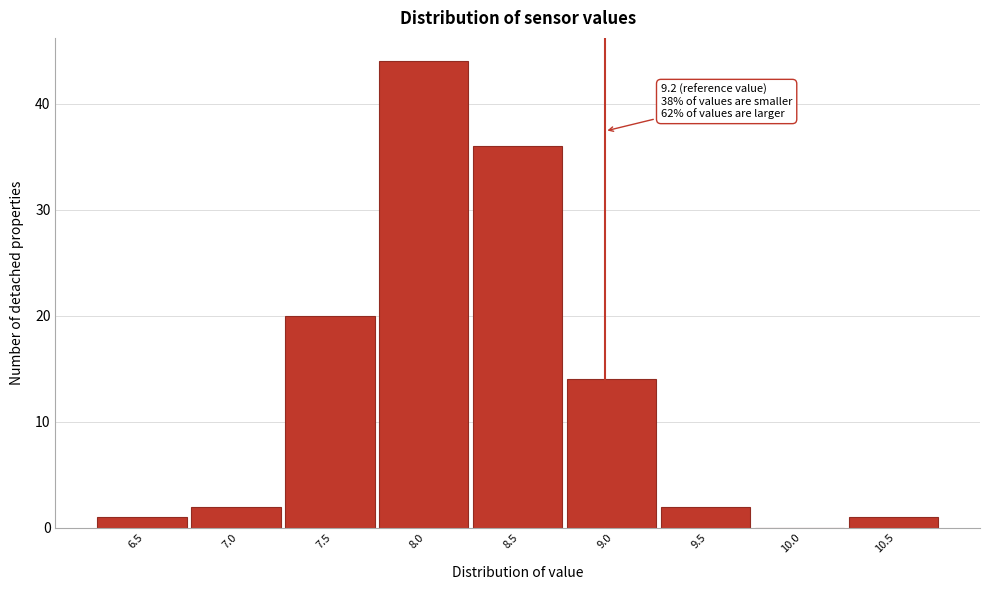

Reading left to right, extract all data points from this chart.

6.5=1	7.0=2	7.5=20	8.0=44	8.5=36	9.0=14	9.5=2	10.0=0	10.5=1